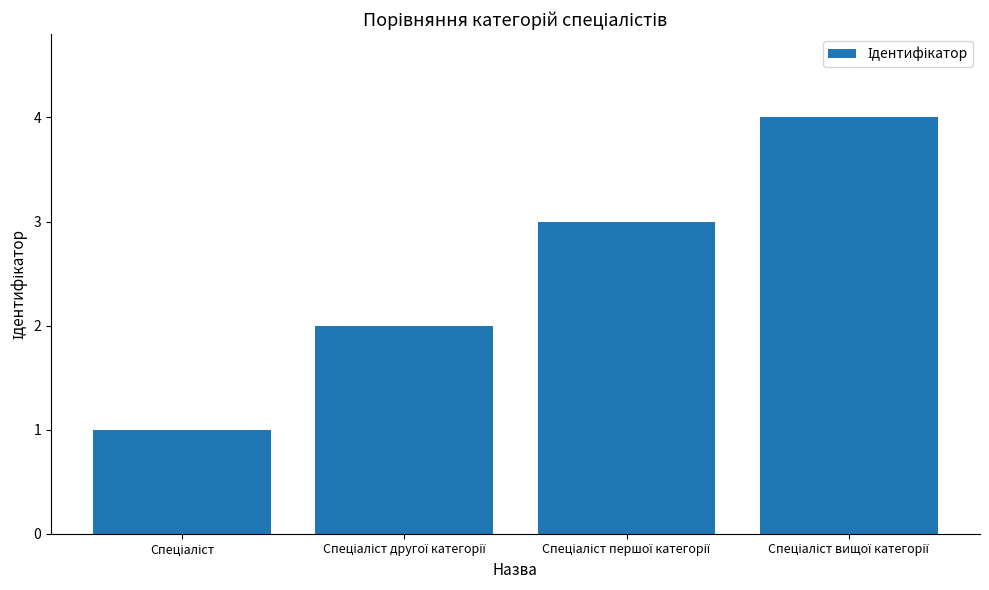

What is the sum of all values?

10